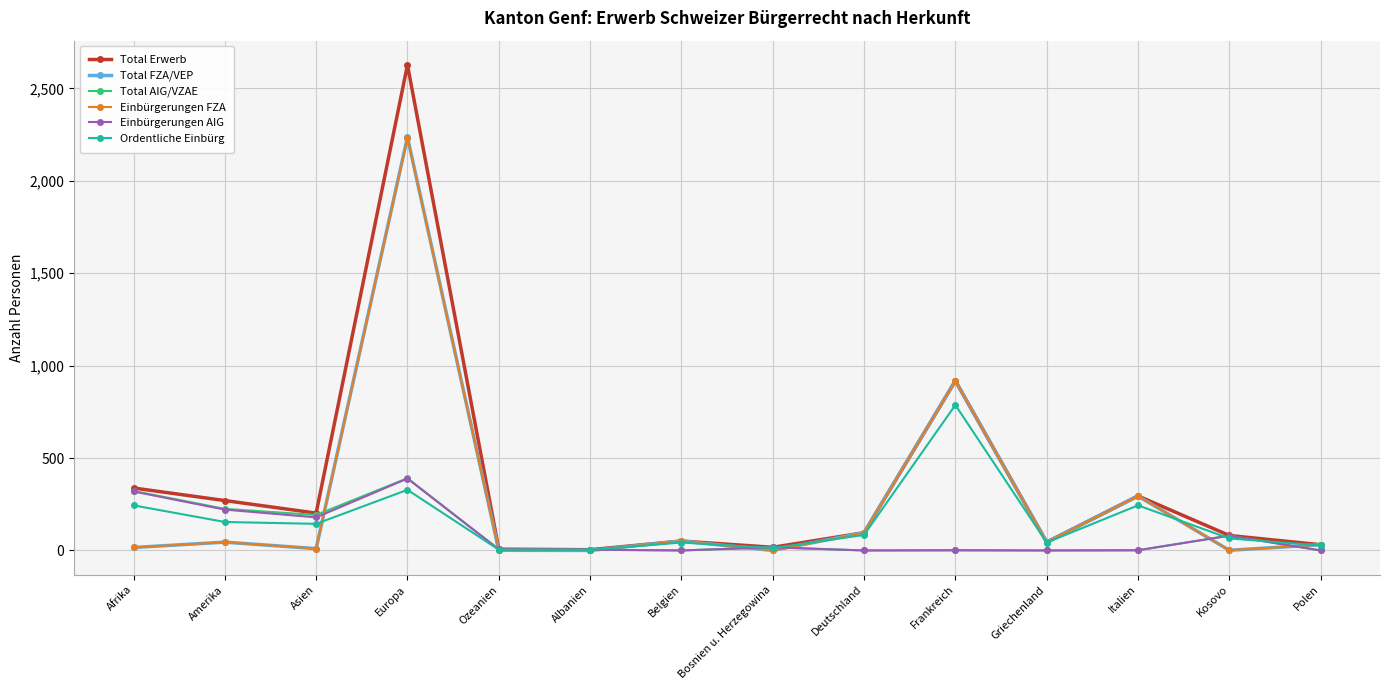

Between which two adjacent categories do Ordentliche Einbürg and Total FZA/VEP first intersect?

Asien and Europa